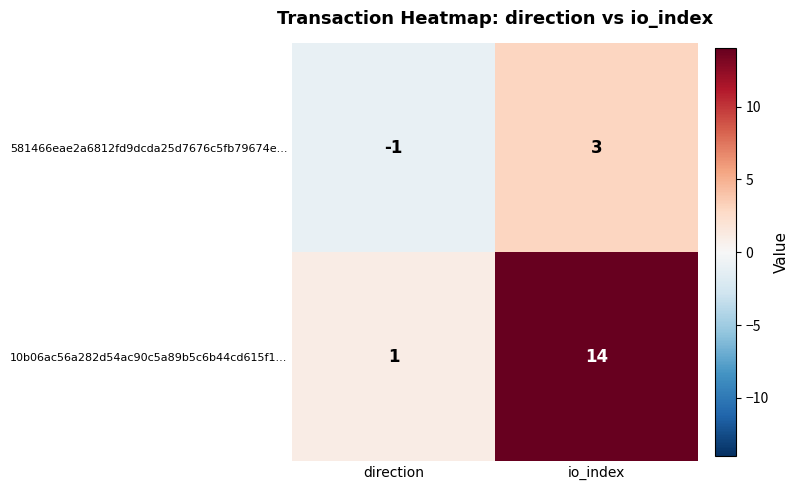

Which series has the largest range (max minus min)?

10b06ac56a282d54ac90c5a89b5c6b44cd615f1...